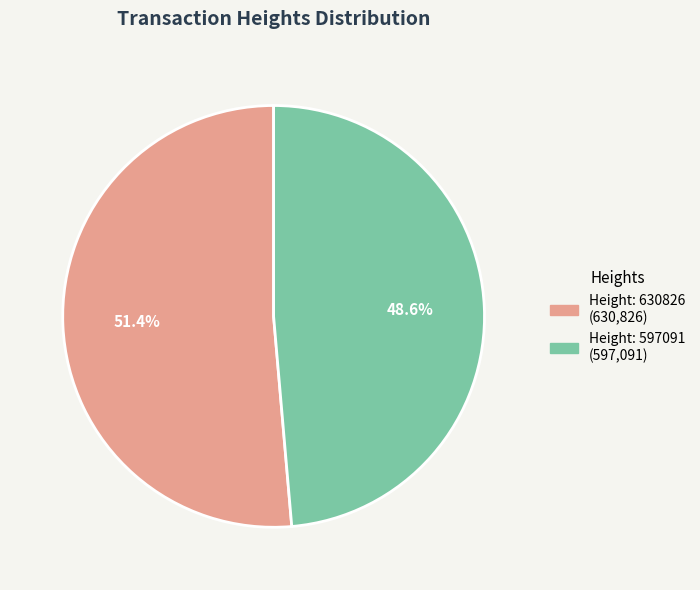

Does any single category account for the majority?

Yes